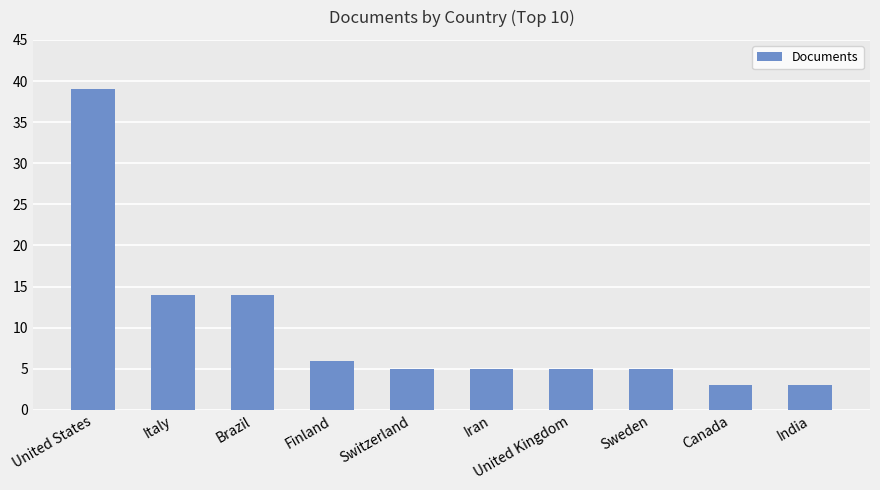

Which has a higher value, Finland or Sweden?

Finland